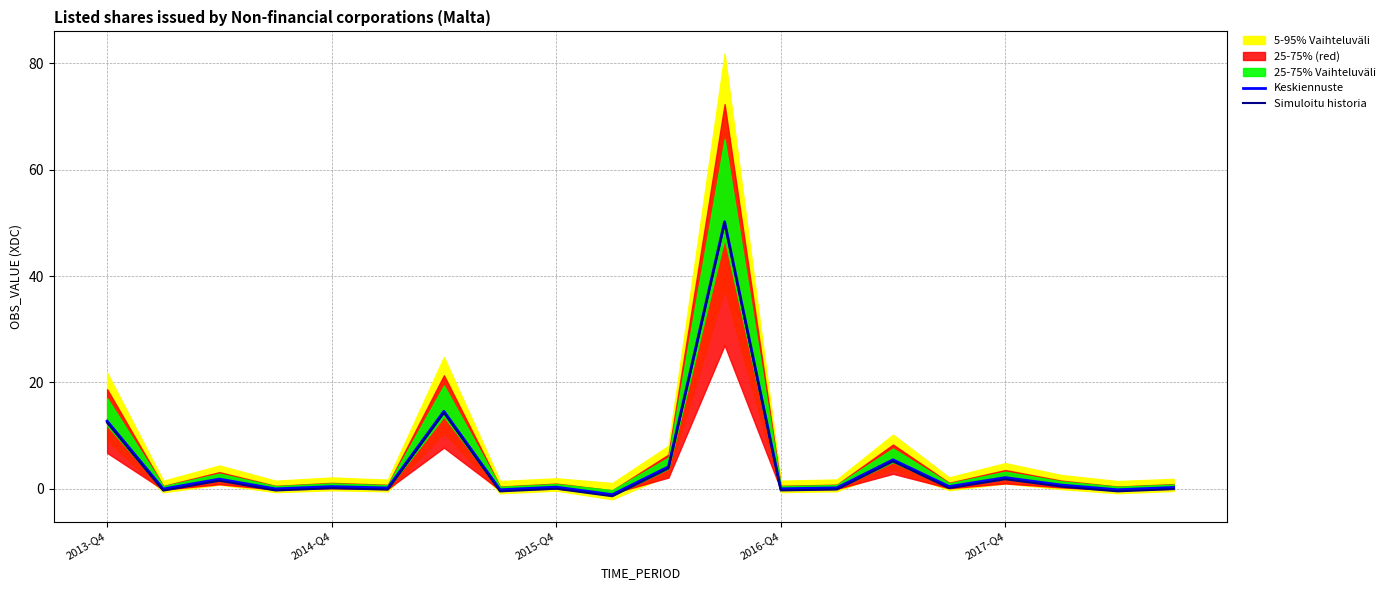

True or false: Simuloitu historia has more than 2 points higher than both neighbors.

True